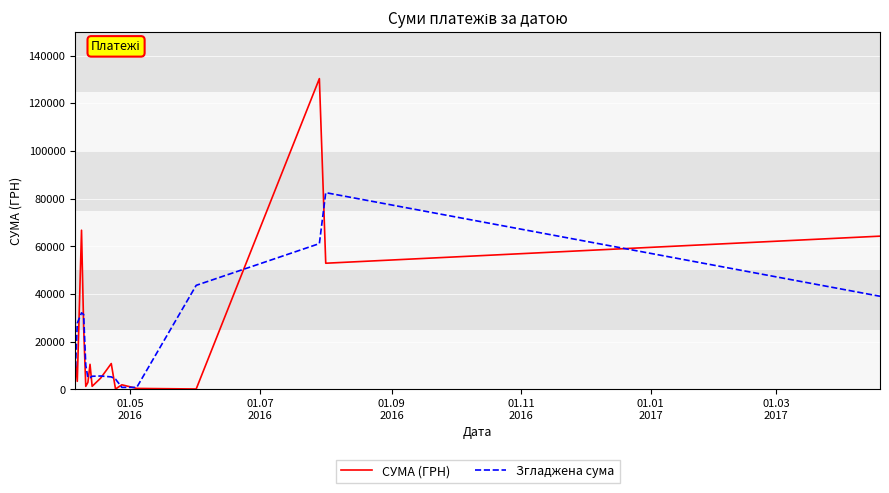

Which series ends up on top after the final intersection of СУМА (ГРН) and Згладжена сума?

СУМА (ГРН)